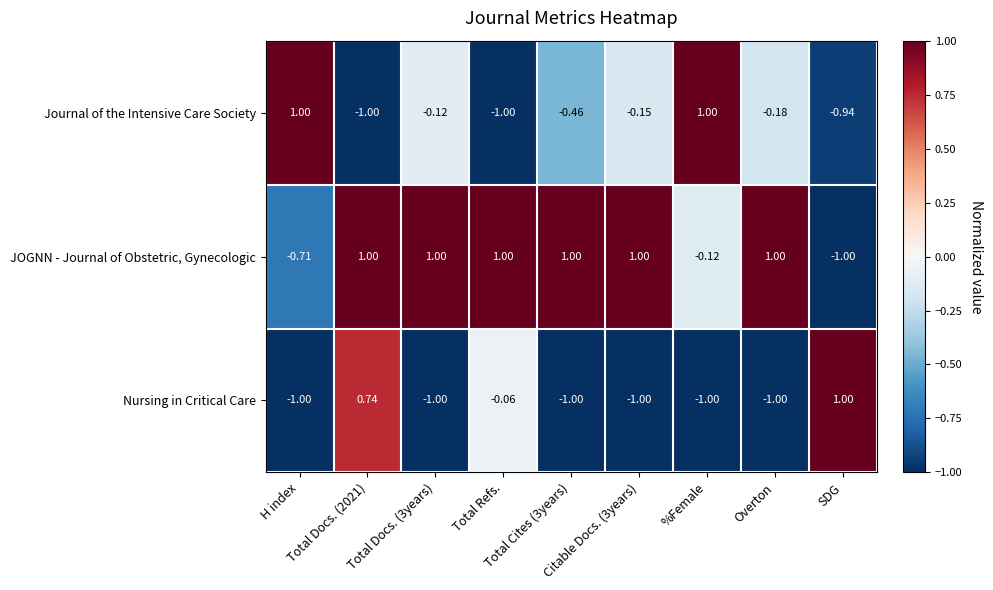

At Total Refs., list the series in order from smallest to largest.

Journal of the Intensive Care Society, Nursing in Critical Care, JOGNN - Journal of Obstetric, Gynecologic